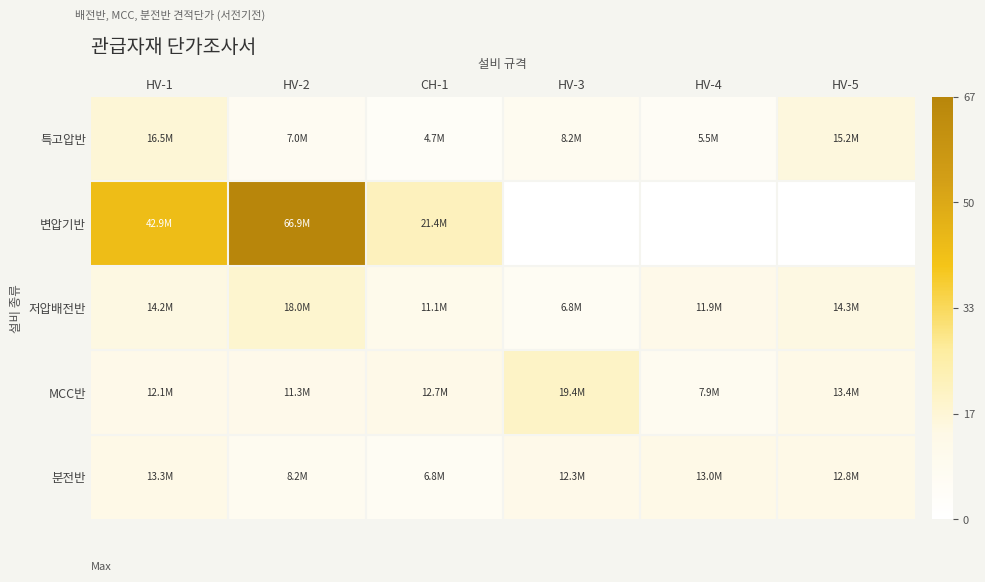

Which category has the lowest value across all series?

HV-3